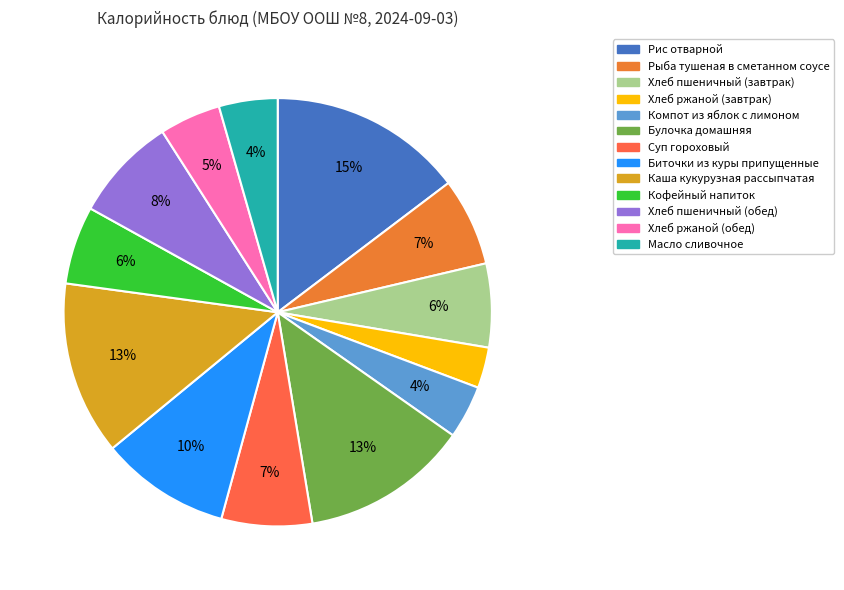

The Каша кукурузная рассыпчатая slice represents 27% of the pie. True or false?

False